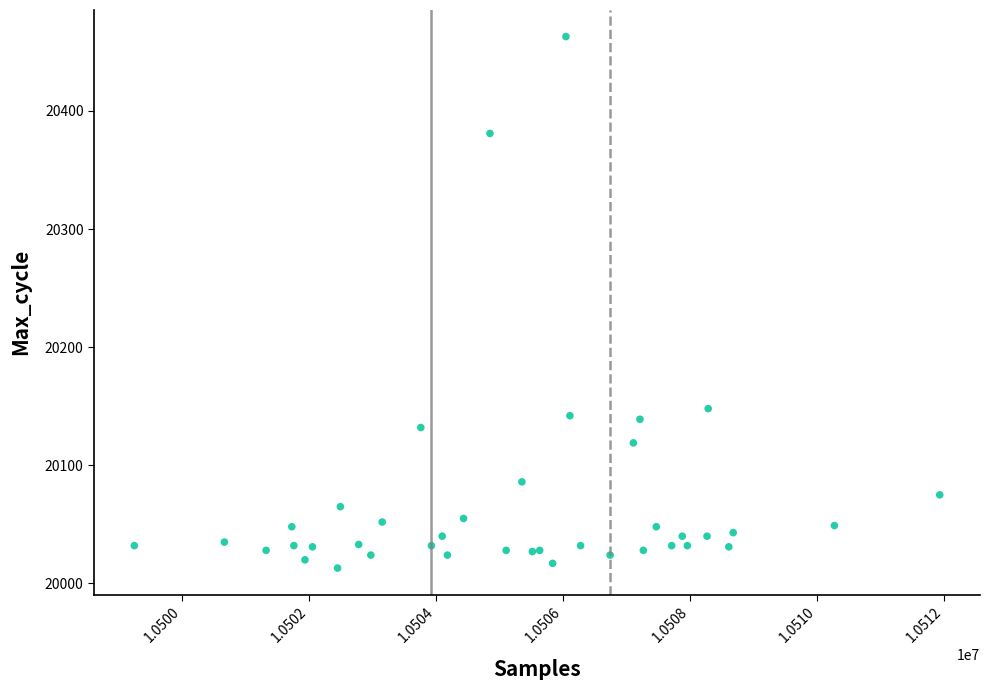

What Y value in the scatter plot is closest to 20238?

20148